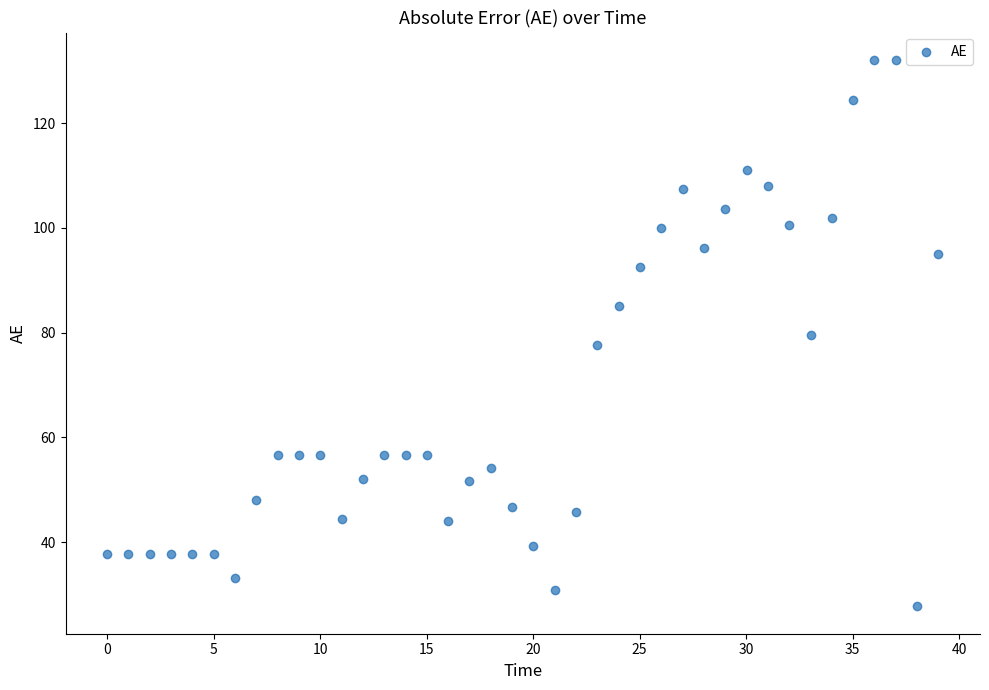

What is the range of X values (max minus min)?

39.0